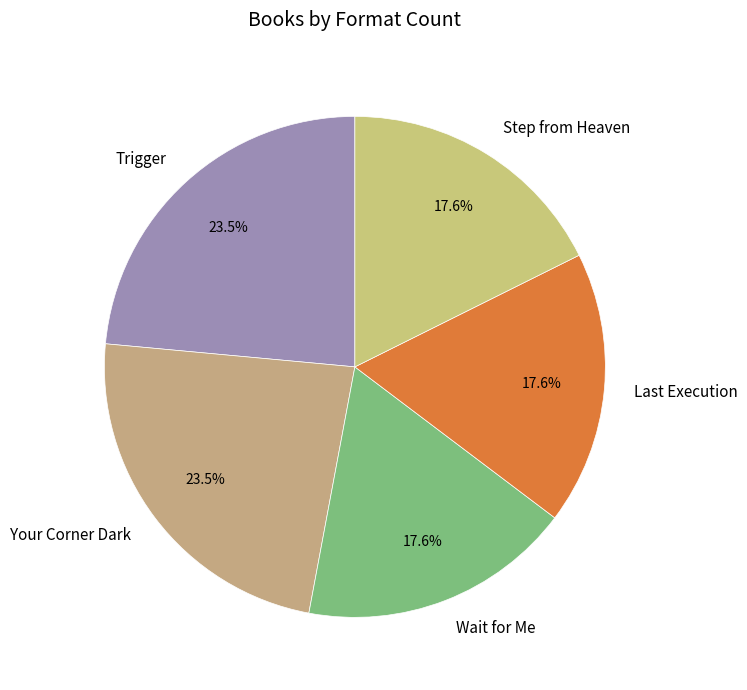

Is there a majority slice in this chart?

No